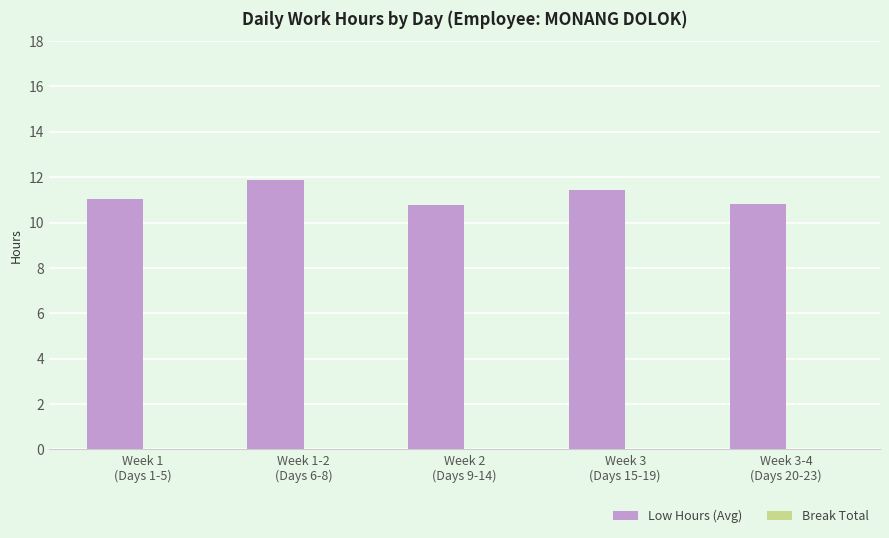

What is the maximum value shown in the chart?

11.9